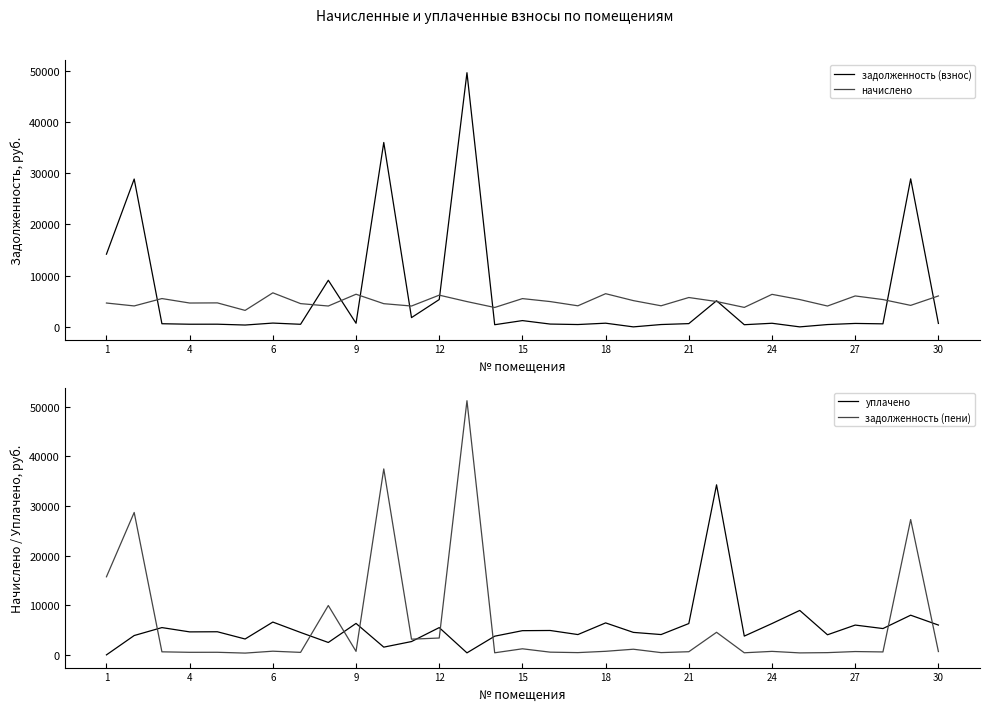

The уплачено series shows 8736.7 at 15. True or false?

False